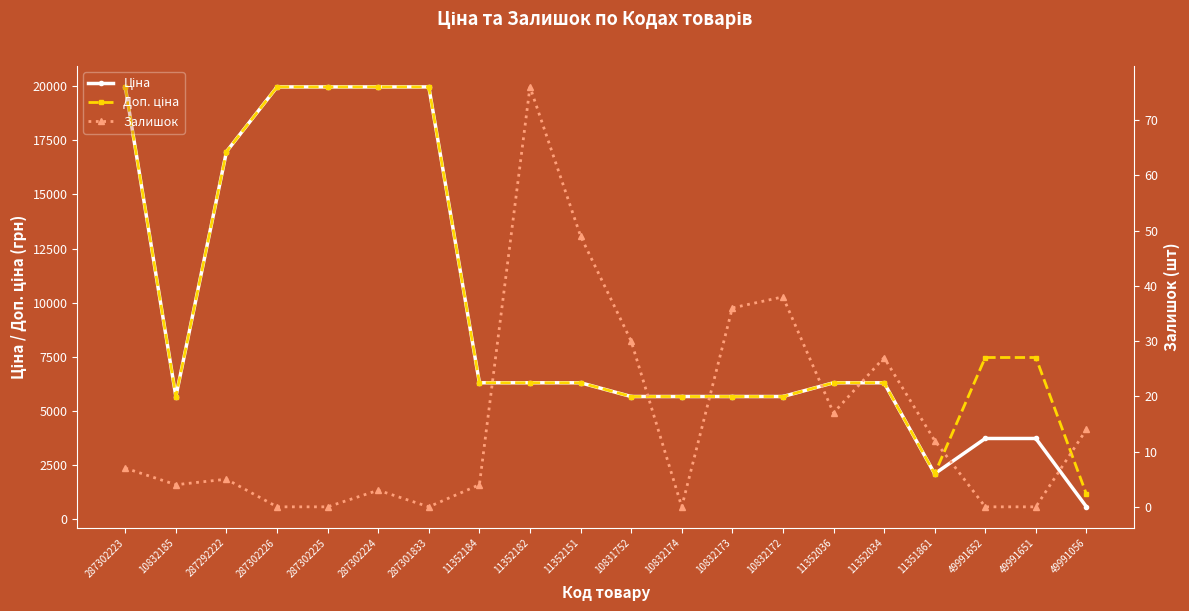

True or false: Ціна and Залишок intersect in this chart.

False